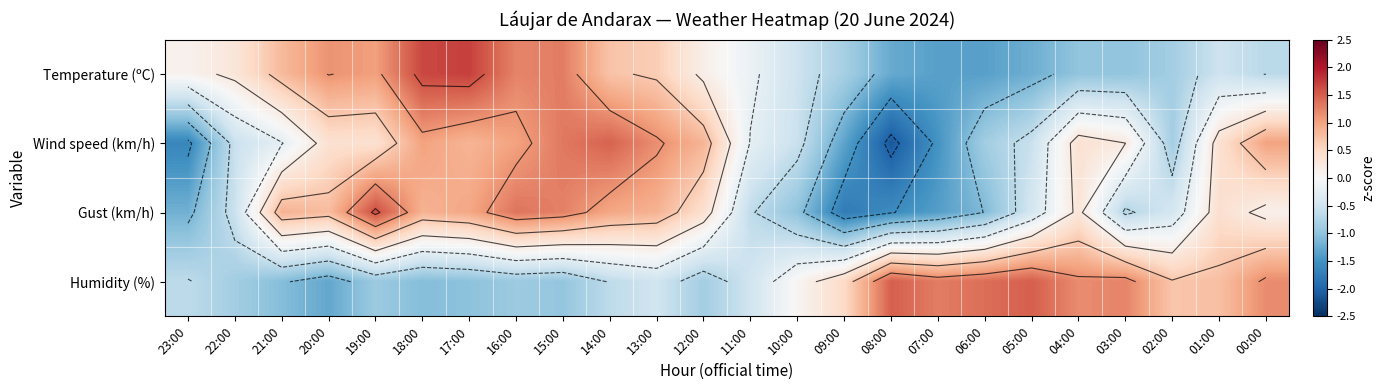

What is the lowest value of the Gust (km/h) series?

-1.8